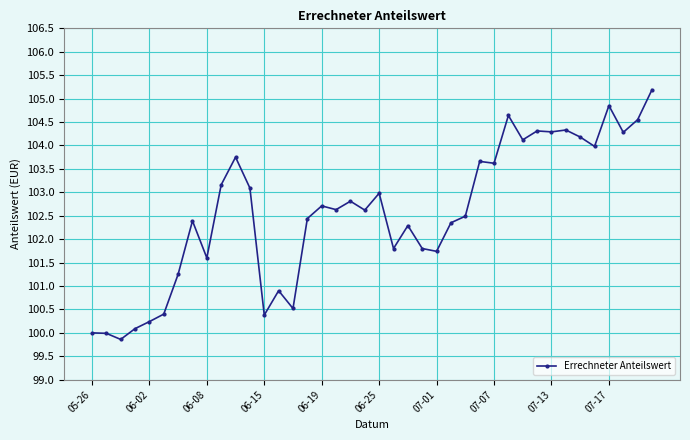

What is the average value?

102.6